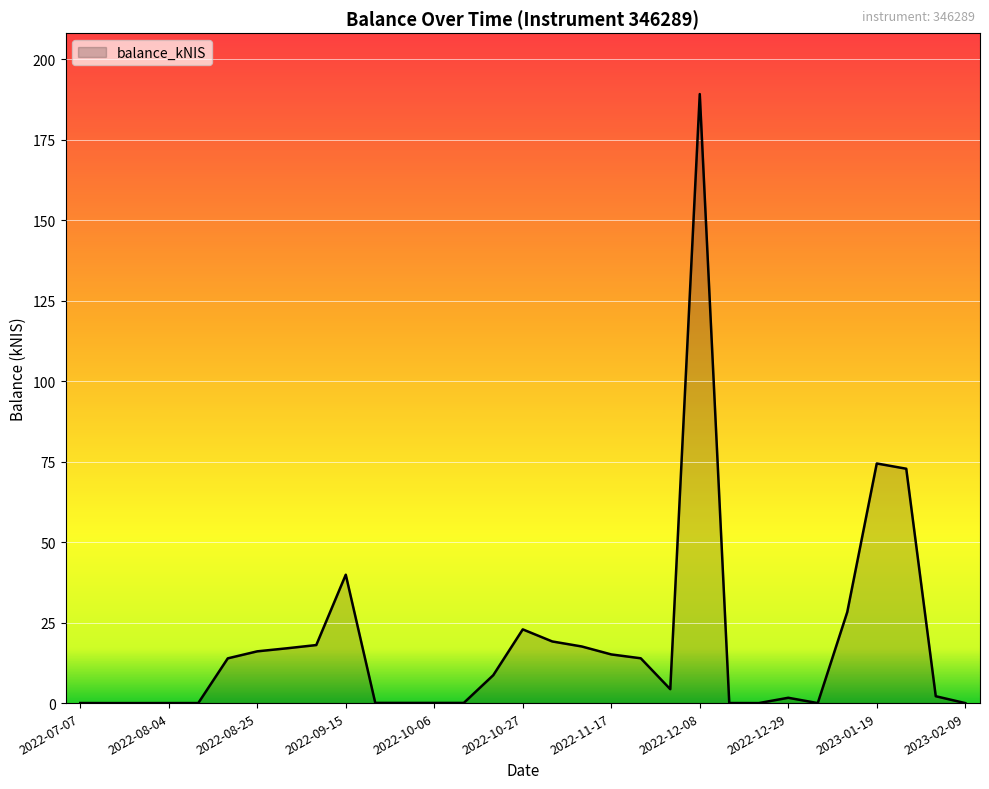

What is the maximum value shown in the chart?

189.2